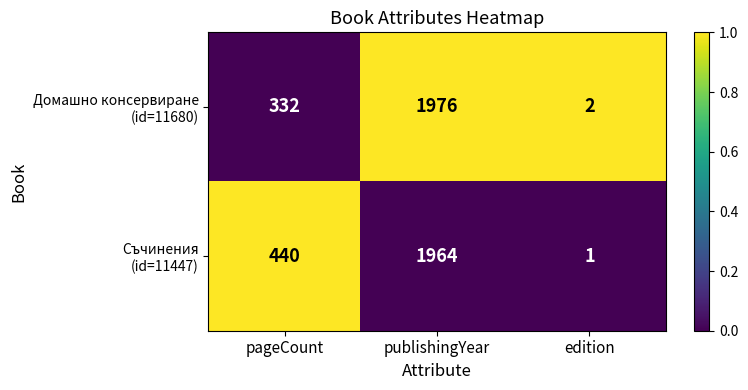

What is the difference between the highest and lowest values at publishingYear?

12